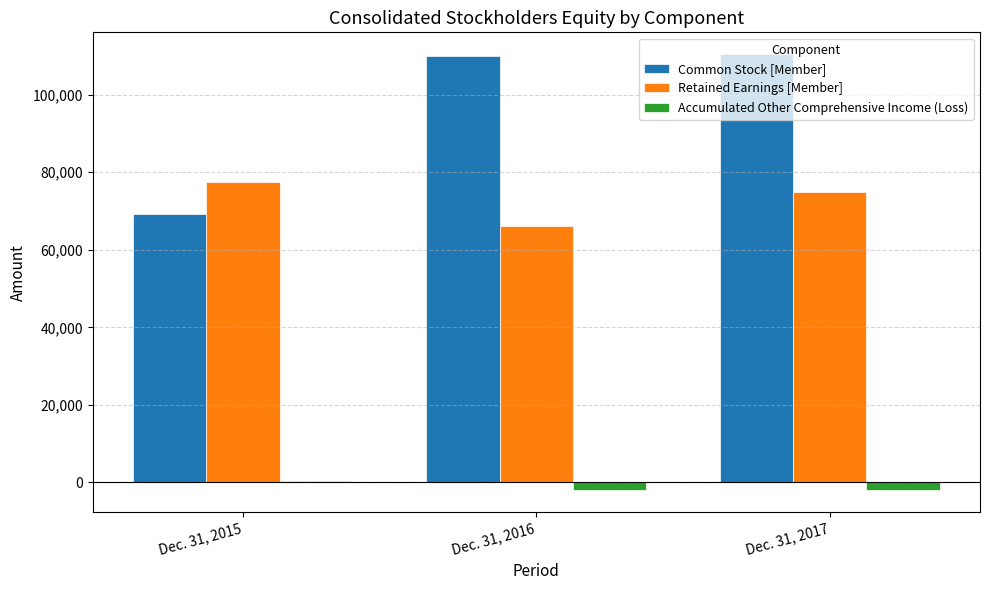

Which series has the largest total across all categories?

Common Stock [Member]